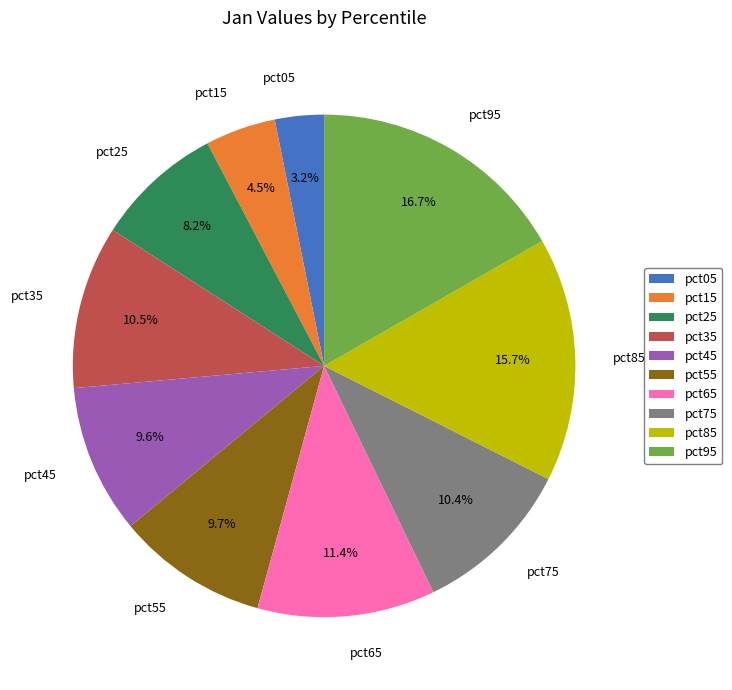

Which category has the biggest portion of the pie?

pct95